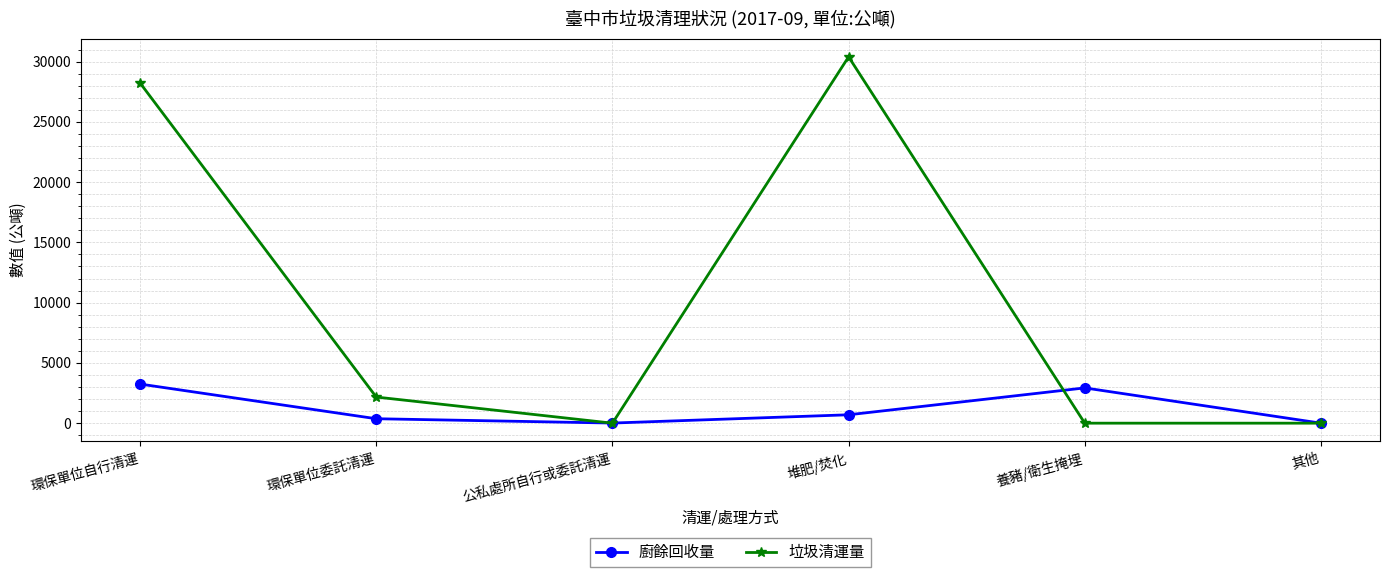

How many data points in 垃圾清運量 are less than 2168?

3